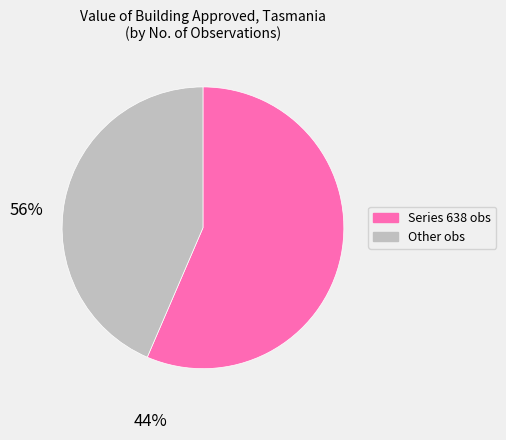

Rank the categories by value from lowest to highest.

Other obs, Series 638 obs